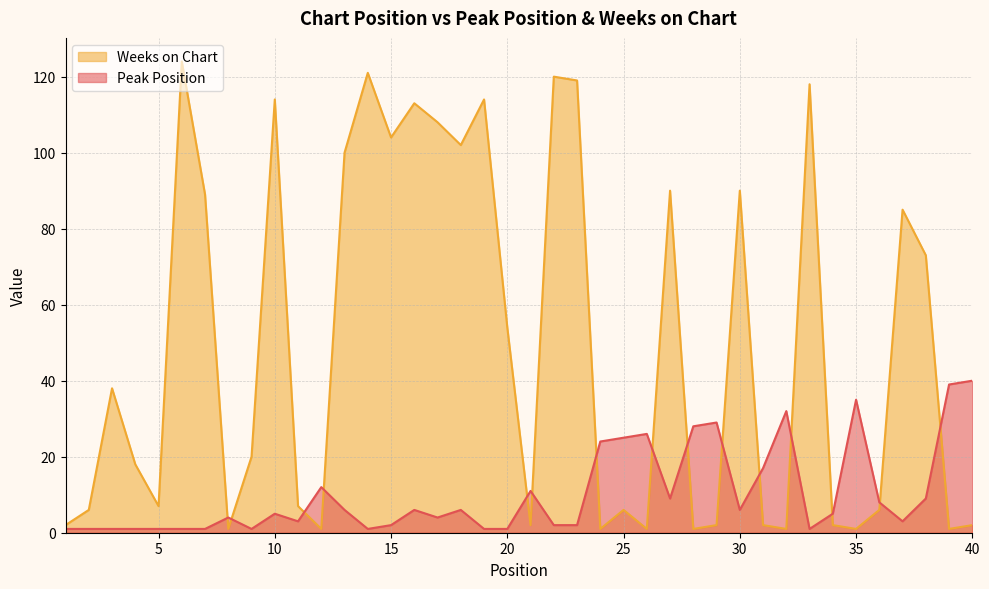

Which label corresponds to the largest value in the chart?

6